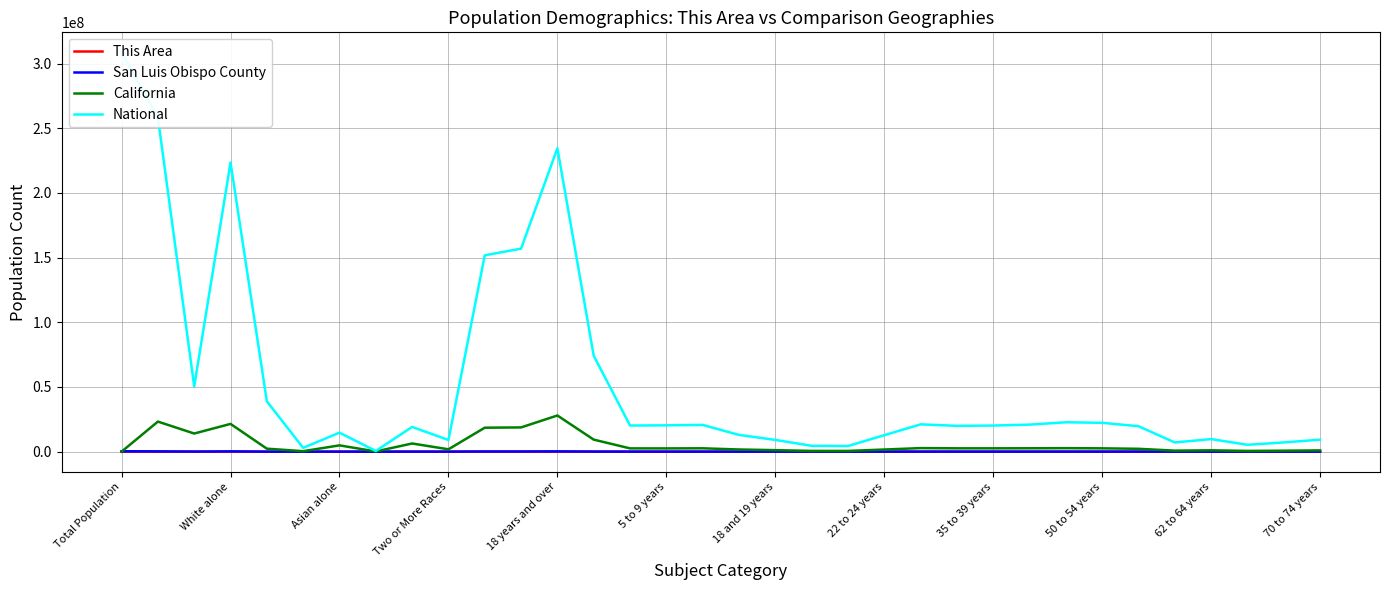

Is it true that National equals 1755536 at 31?

False